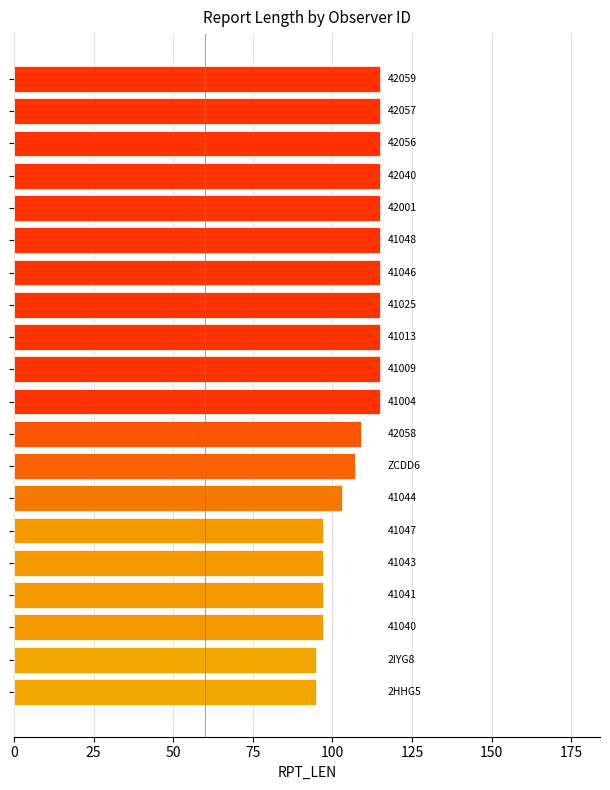

How many bars are there in total?

20